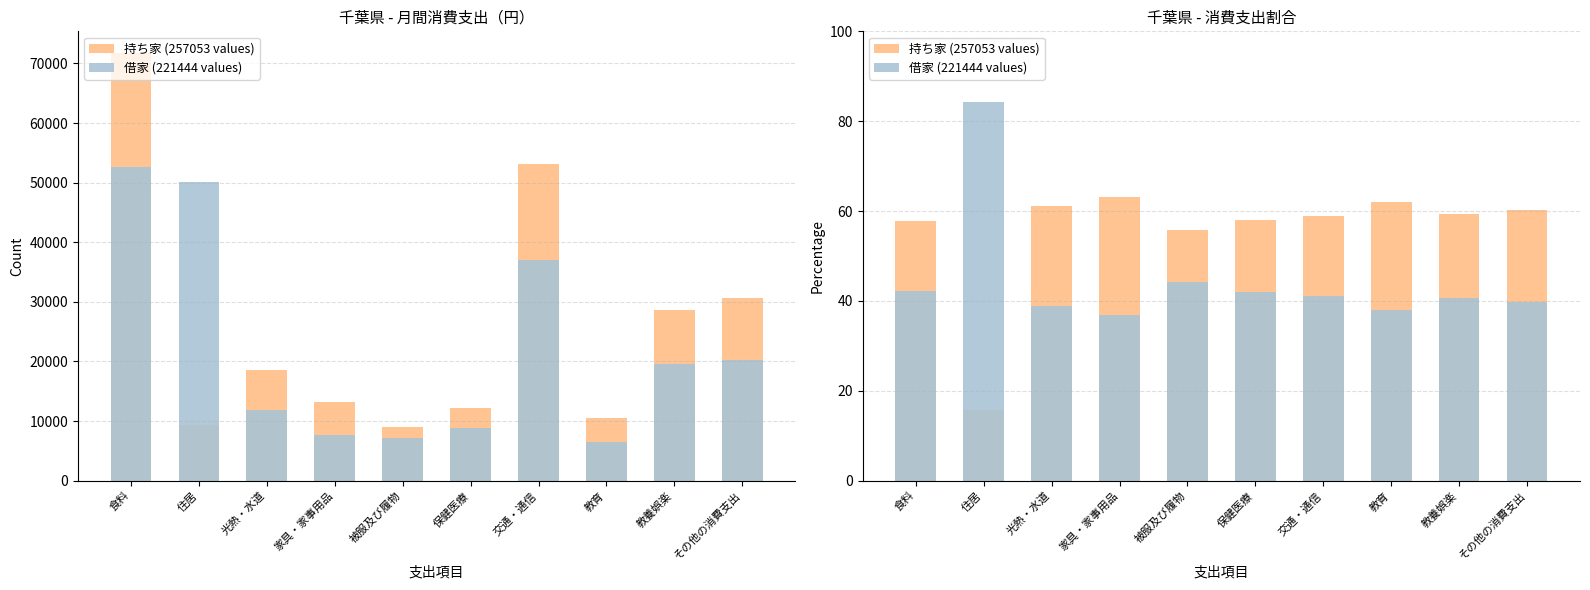

Reading left to right, extract all data points from this chart.

持ち家 (257053 values): 食料=57.7	住居=15.8	光熱・水道=61.2	家具・家事用品=63.1	被服及び履物=55.9	保健医療=58.0	交通・通信=58.9	教育=62.1	教養娯楽=59.4	その他の消費支出=60.2
借家 (221444 values): 食料=42.3	住居=84.2	光熱・水道=38.8	家具・家事用品=36.9	被服及び履物=44.1	保健医療=42.0	交通・通信=41.1	教育=37.9	教養娯楽=40.6	その他の消費支出=39.8